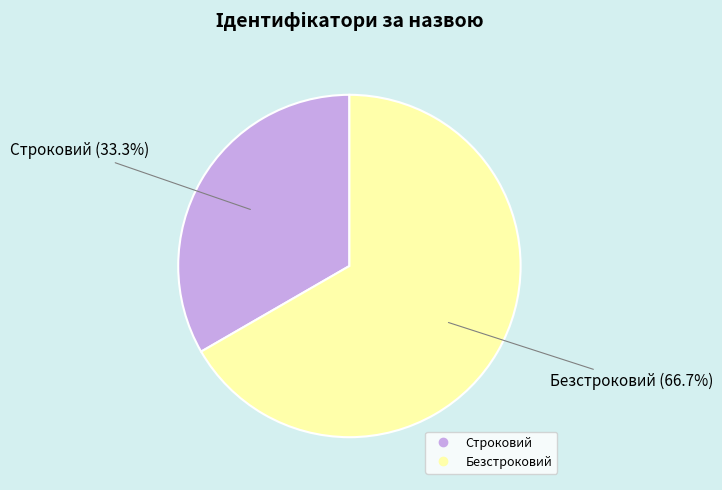

To the nearest percent, what is the combined percentage of Безстроковий and Строковий?

100%